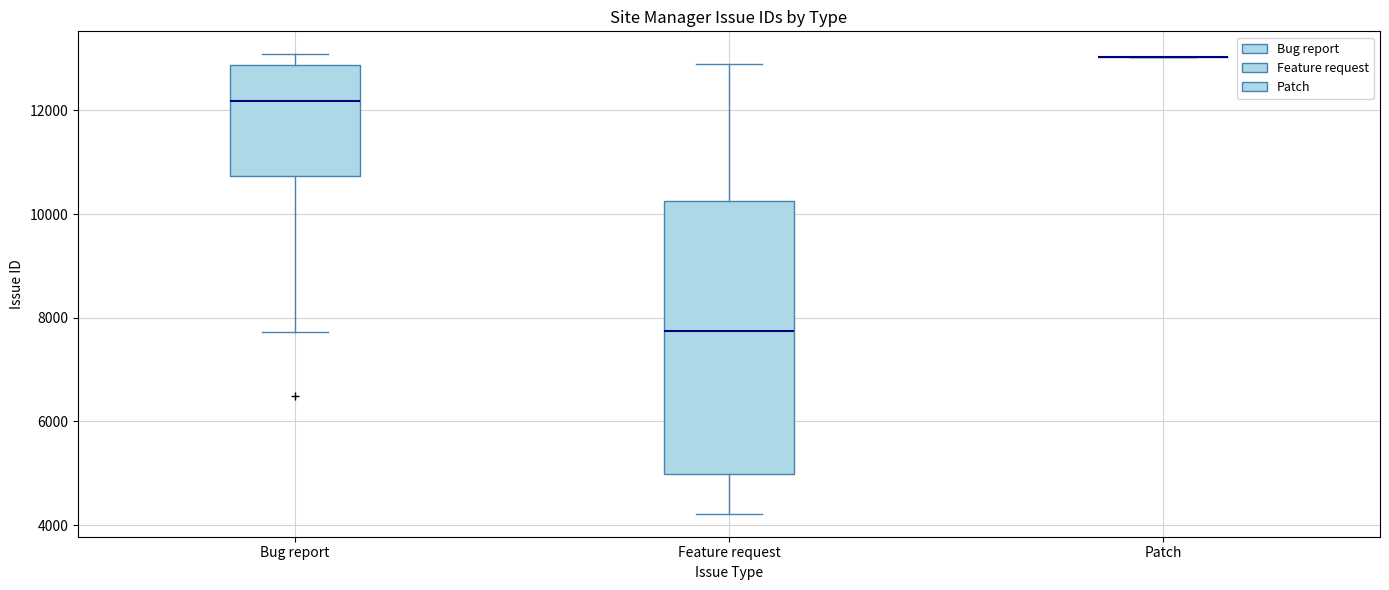

Reading left to right, read every box against the y-axis: the position of its median line, the range the box covers, and the ends of its whiskers. The values are not printed on the chart, so give them approximately, as read against the axis.

Bug report: median 12200, box 10800 to 12800, whiskers 7800 to 13000
Feature request: median 7800, box 5000 to 10200, whiskers 4200 to 12800
Patch: box collapsed to a line at 13000, whiskers 13000 to 13000